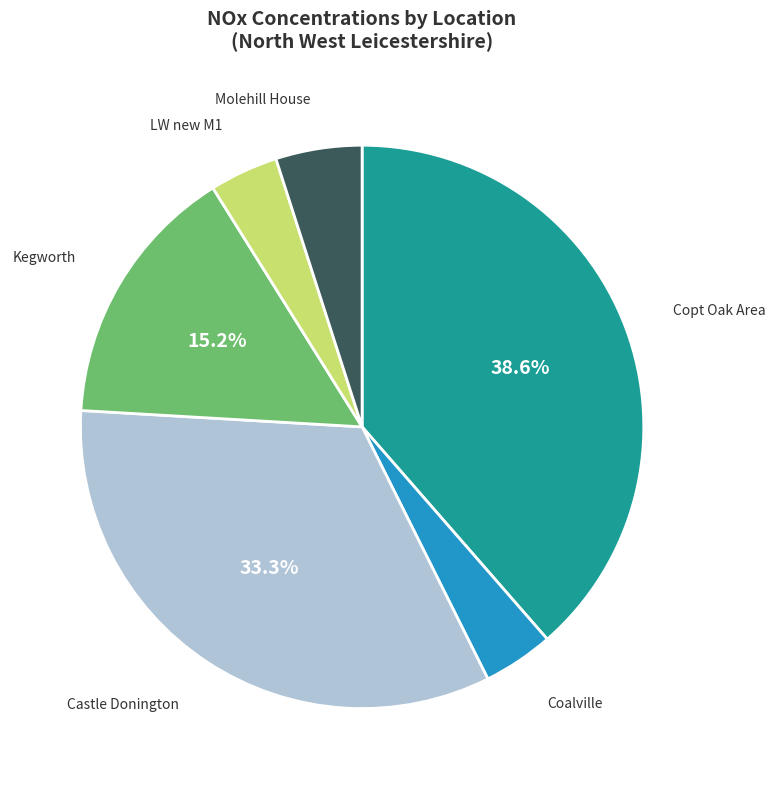

How much of the chart is everything except Kegworth?

84.8%